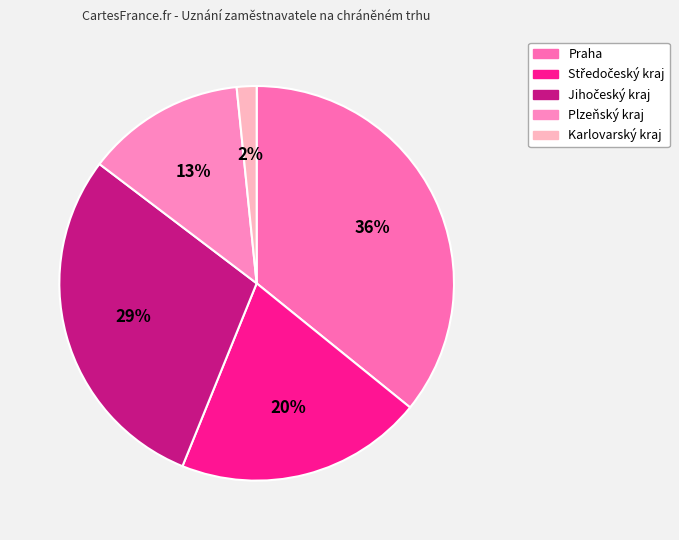

What is the total percentage of Karlovarský kraj and Středočeský kraj?

21.9%